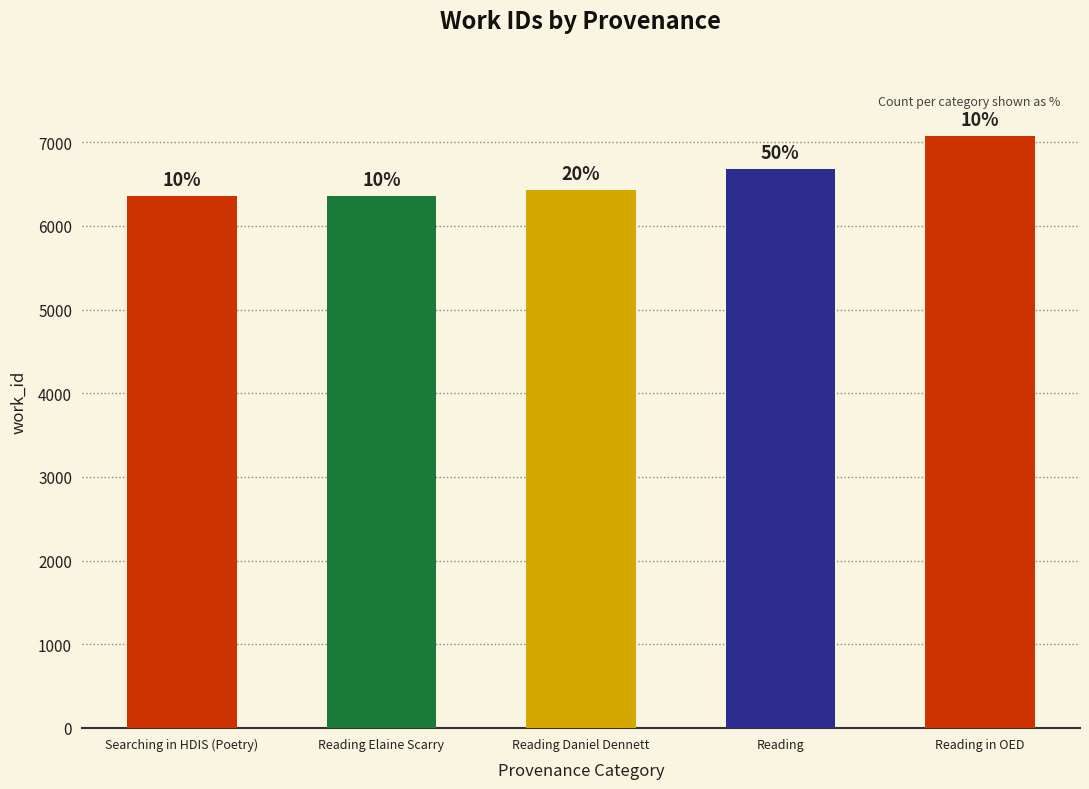

What is the smallest value displayed?

6359